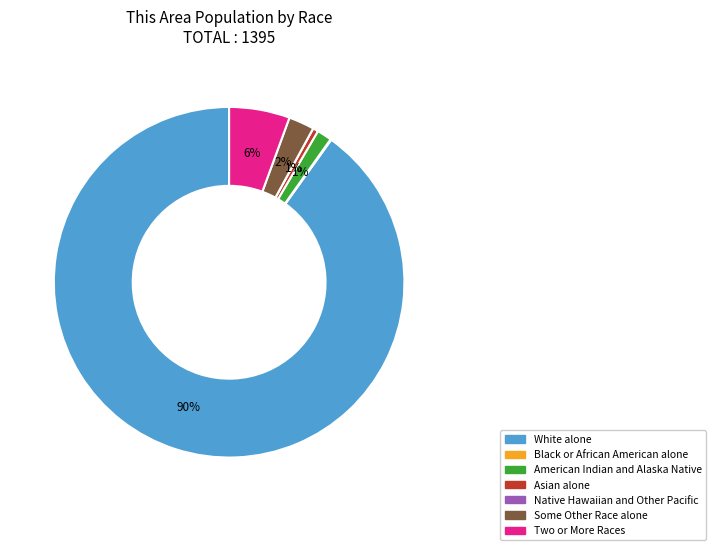

Is Asian alone the majority of the pie?

No